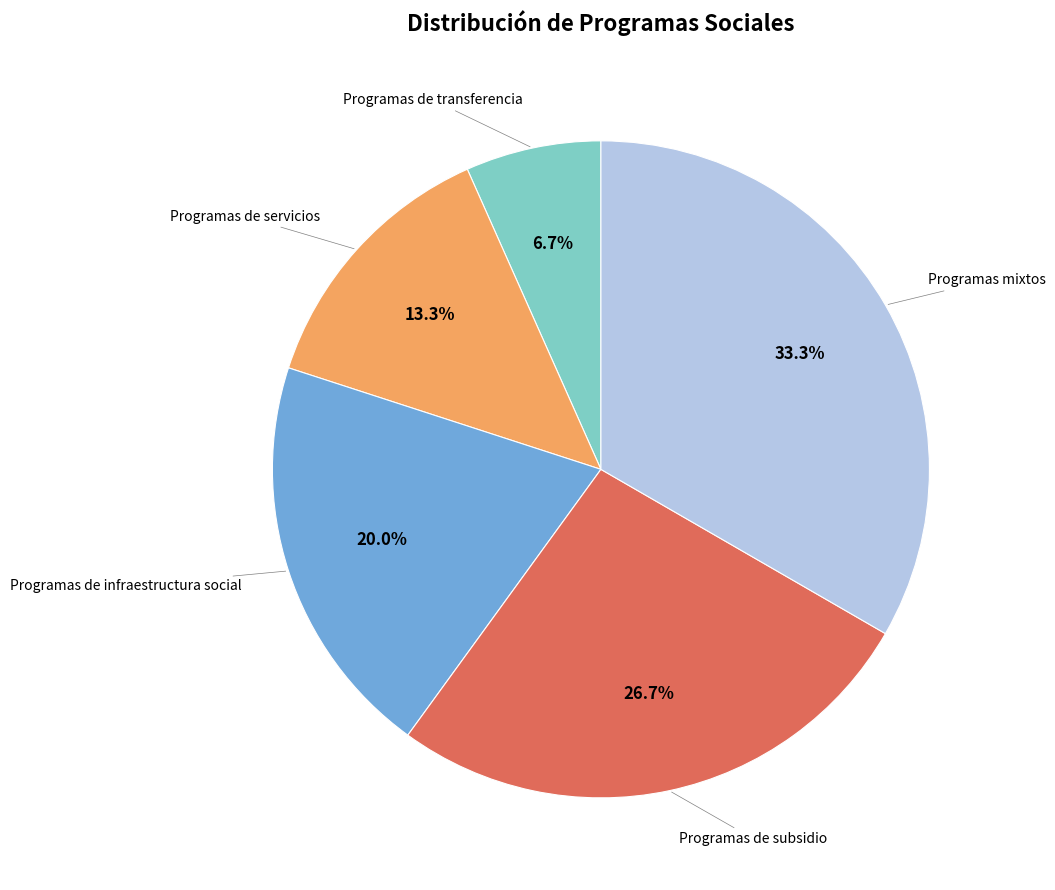

Which slice is the smallest?

Programas de transferencia